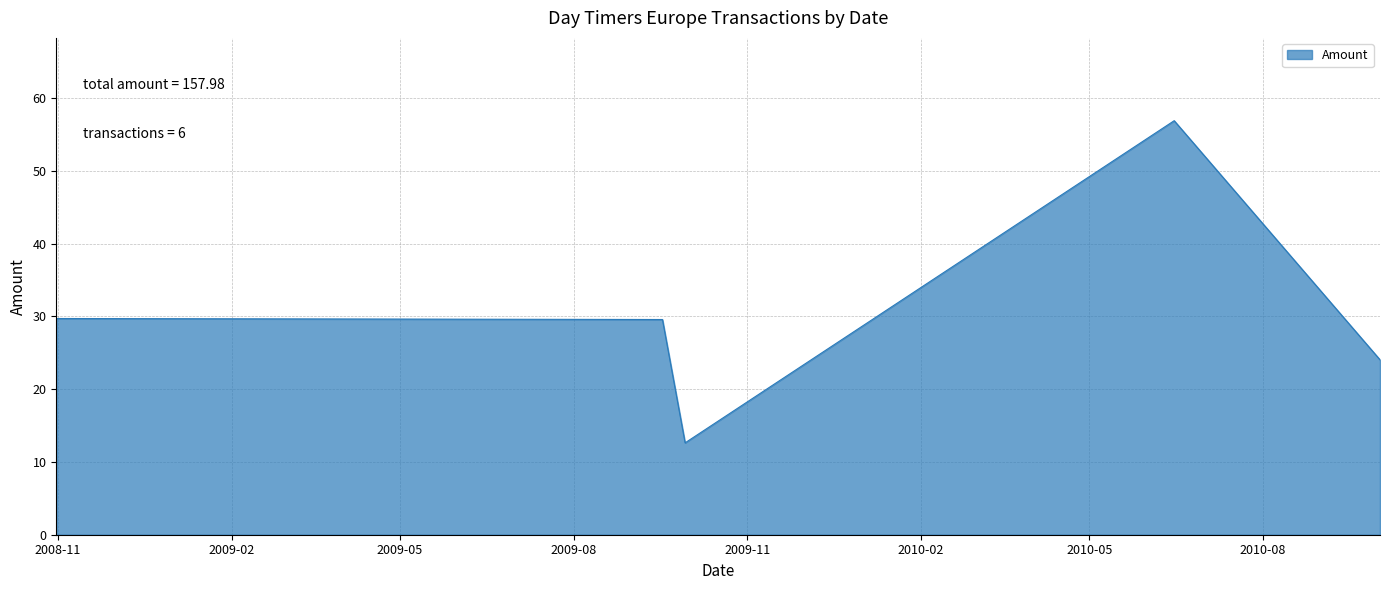

Rank the categories by value from highest to lowest.

2010-06-15, 2008-10-31, 2009-09-17, 2010-10-02, 2009-09-29, 2008-10-31